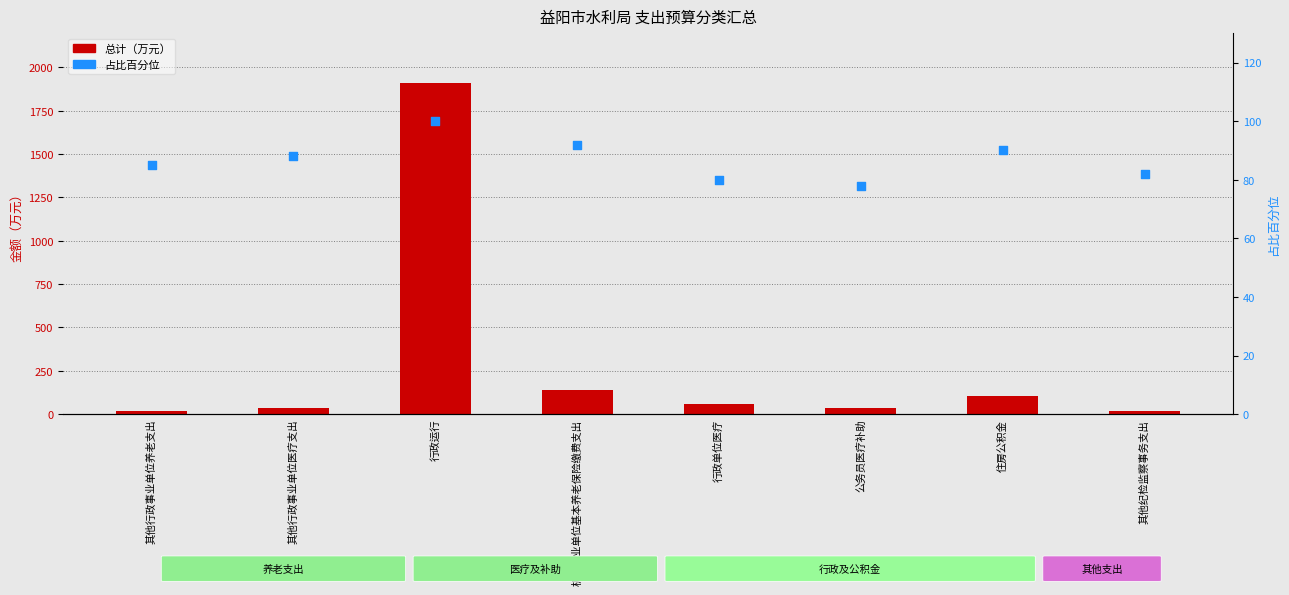

Is the value of 总计（万元） at 机关事业单位基本养老保险缴费支出 greater than the value of 占比百分位 at 其他行政事业单位养老支出?

Yes